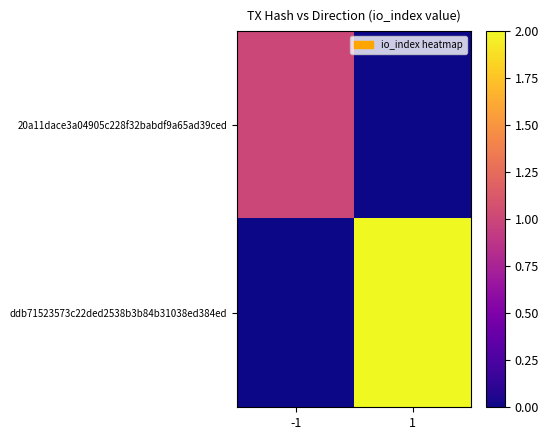

Which category has the lowest value across all series?

1